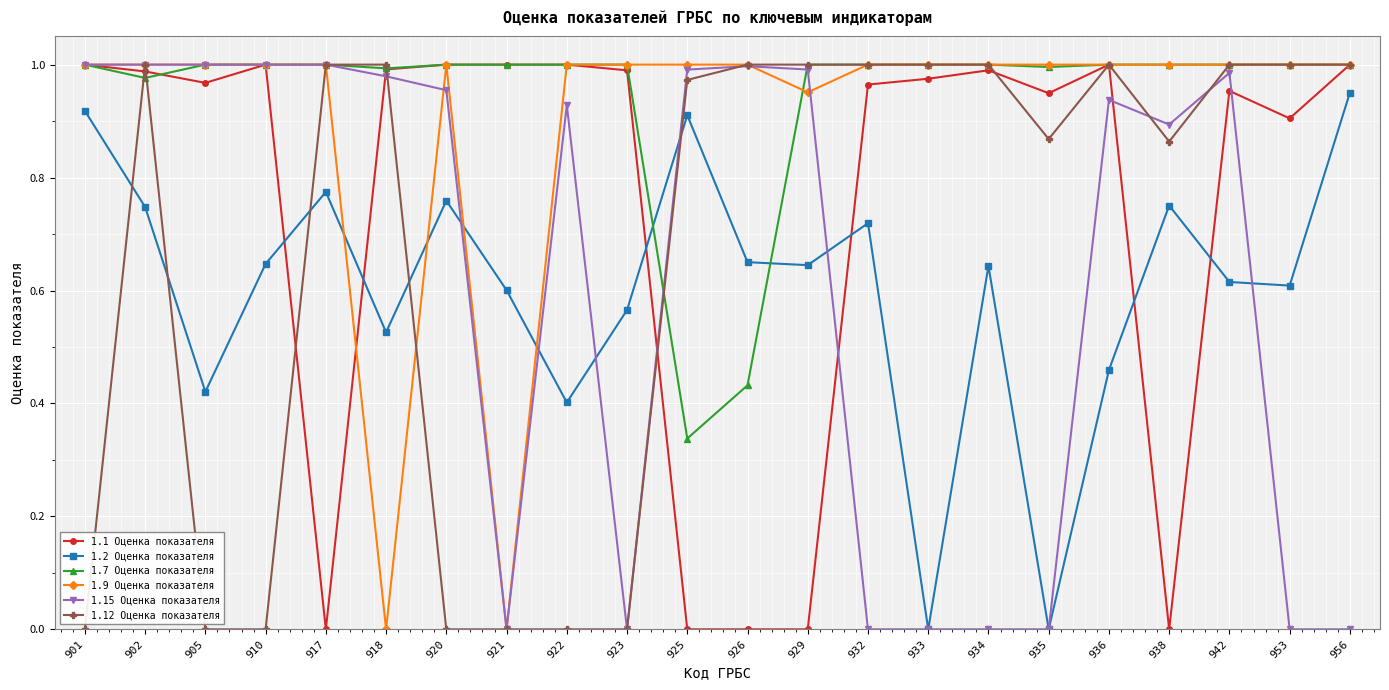

True or false: 1.7 Оценка показателя has a value of 1.7 at 956.

False